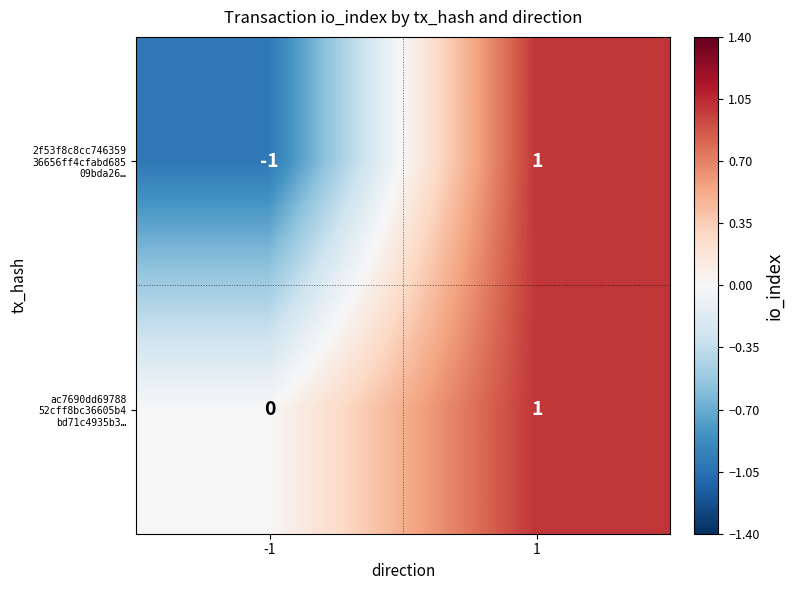

What is the total value across all series at -1?

-1